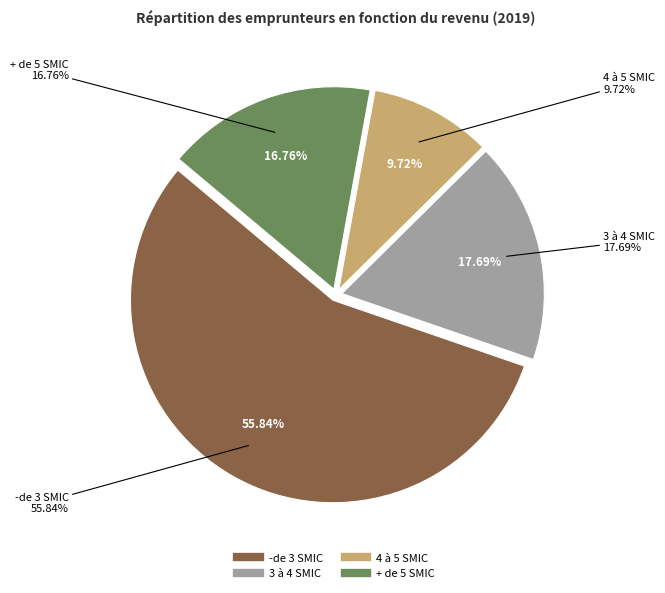

To the nearest percent, what is the difference between the + de 5 SMIC and 4 à 5 SMIC slice percentages?

7%